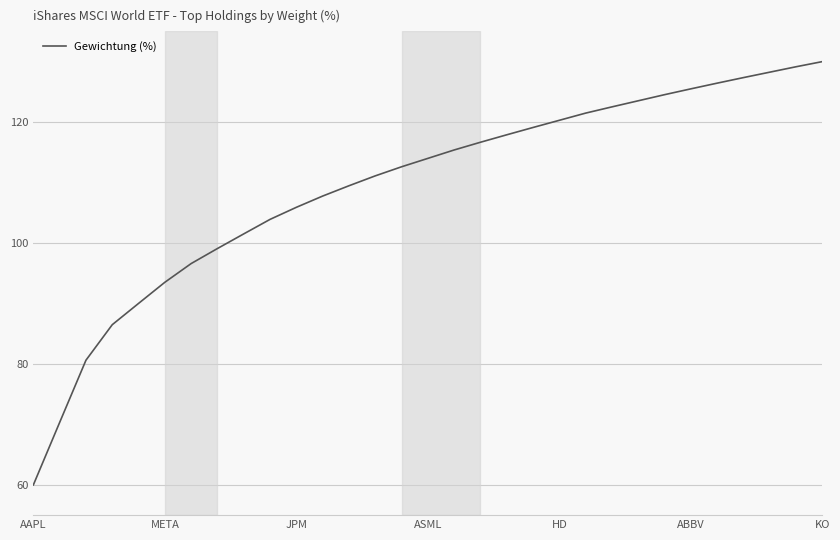

What is the maximum value shown in the chart?

130.0